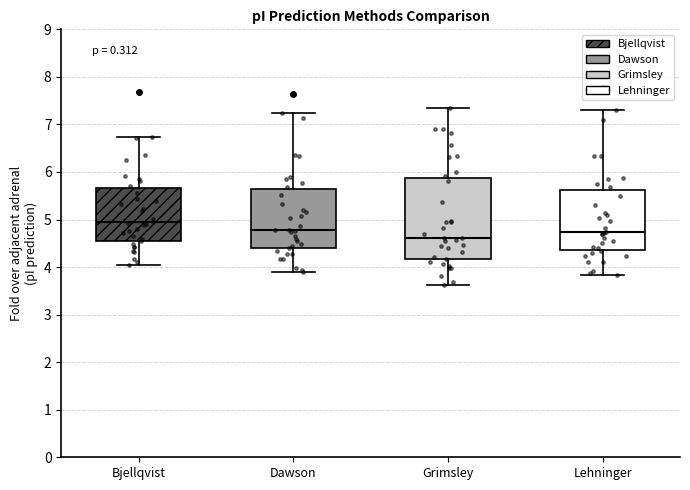

Which box is the tallest, from its lower edge to its upper edge?

Grimsley